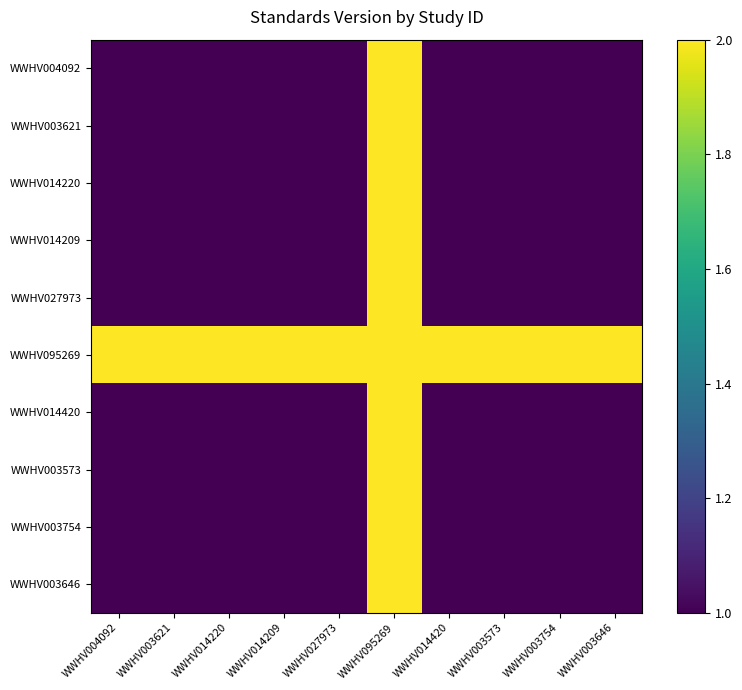

At which category is the sum across all series the highest?

WWHV095269